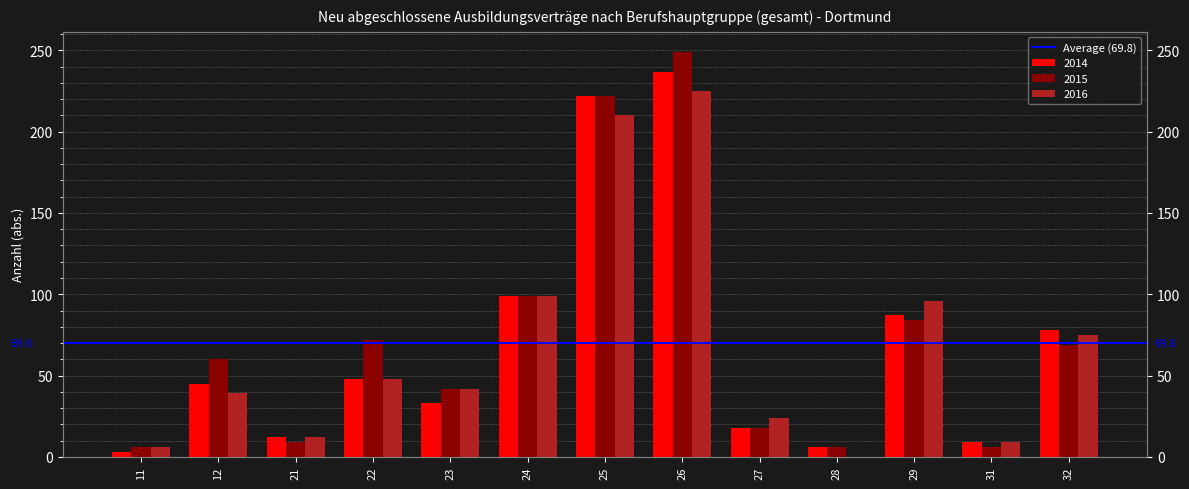

What is the difference between the maximum and minimum values in the 2014 series?

234